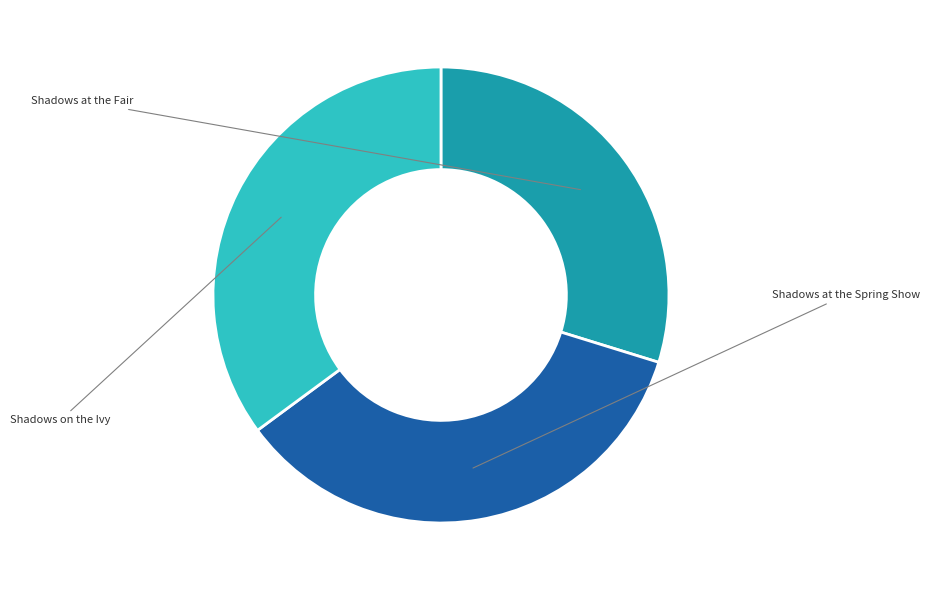

Does Shadows at the Spring Show represent more than half of the total?

No